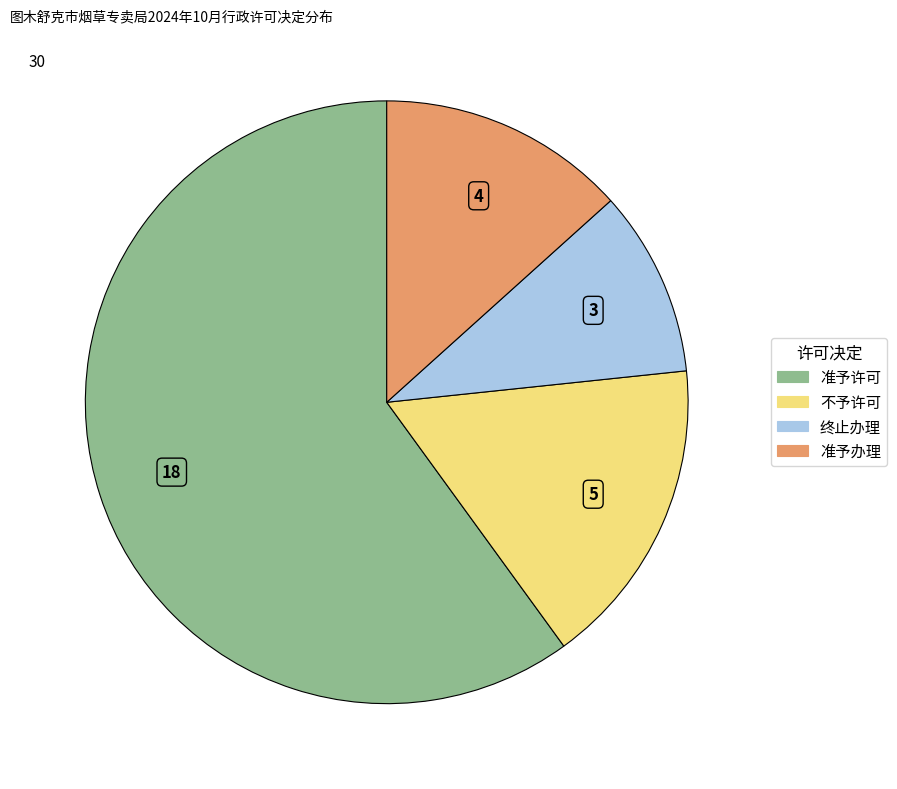

The 准予办理 slice represents 1% of the pie. True or false?

False